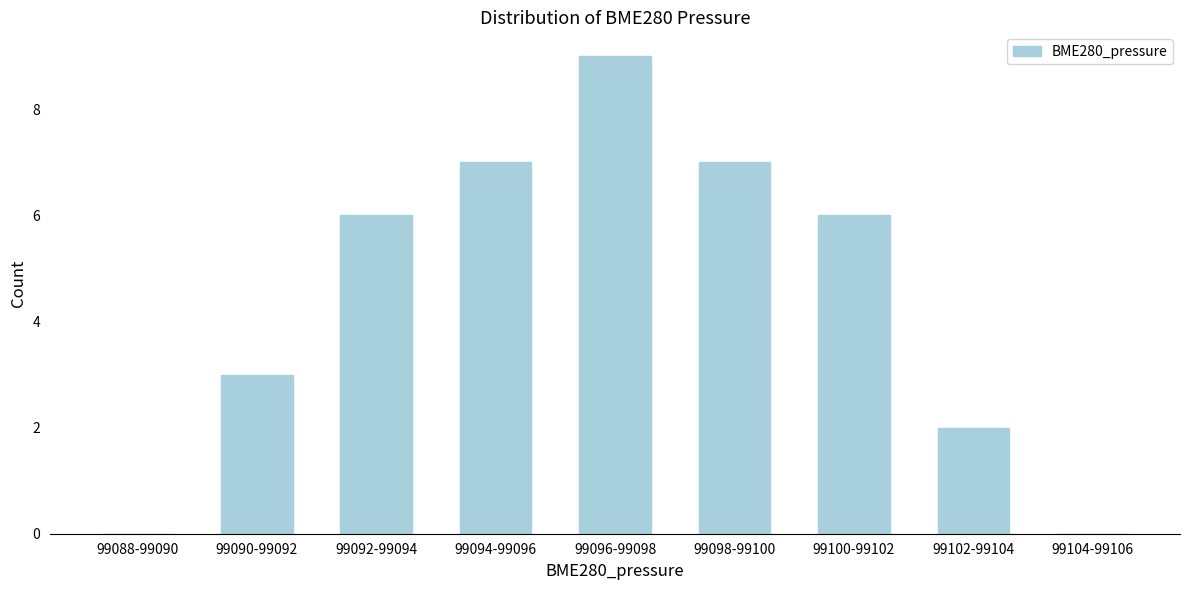

Reading right to left, what are all the values shown in this chart?

99104-99106=0	99102-99104=2	99100-99102=6	99098-99100=7	99096-99098=9	99094-99096=7	99092-99094=6	99090-99092=3	99088-99090=0